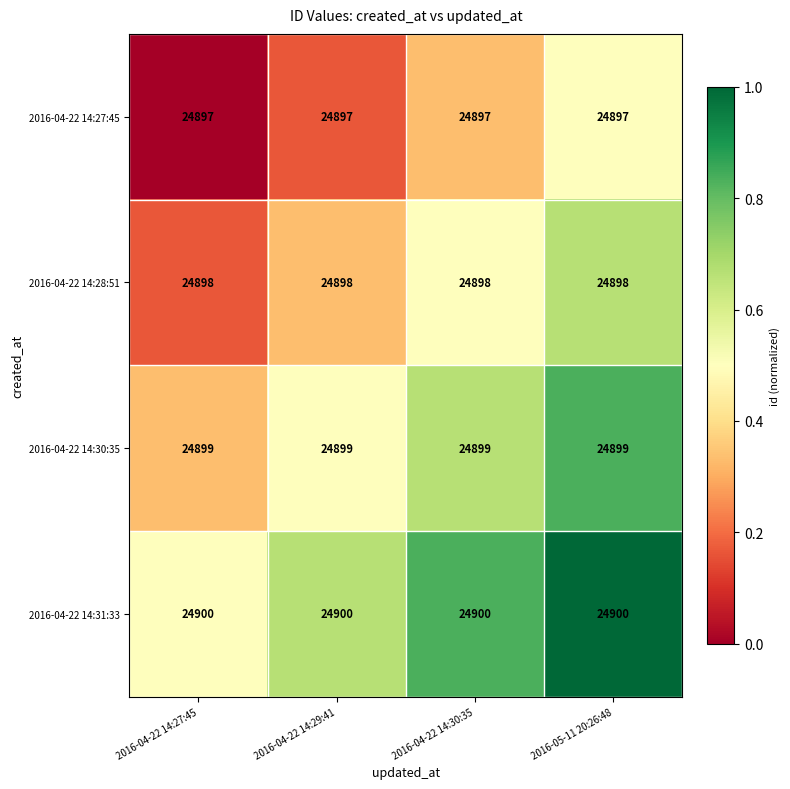

Which series has the largest total across all categories?

2016-04-22 14:31:33